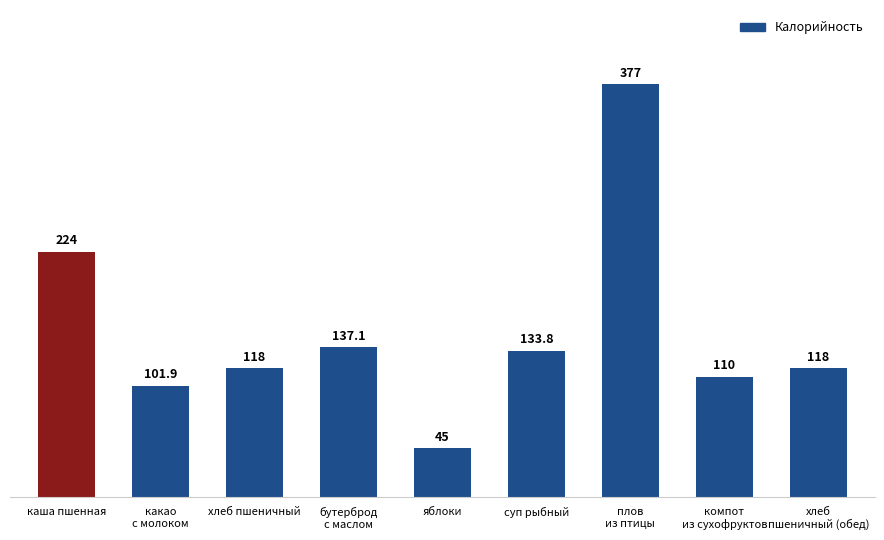

What is the label of the 4th bar from the right?

суп рыбный